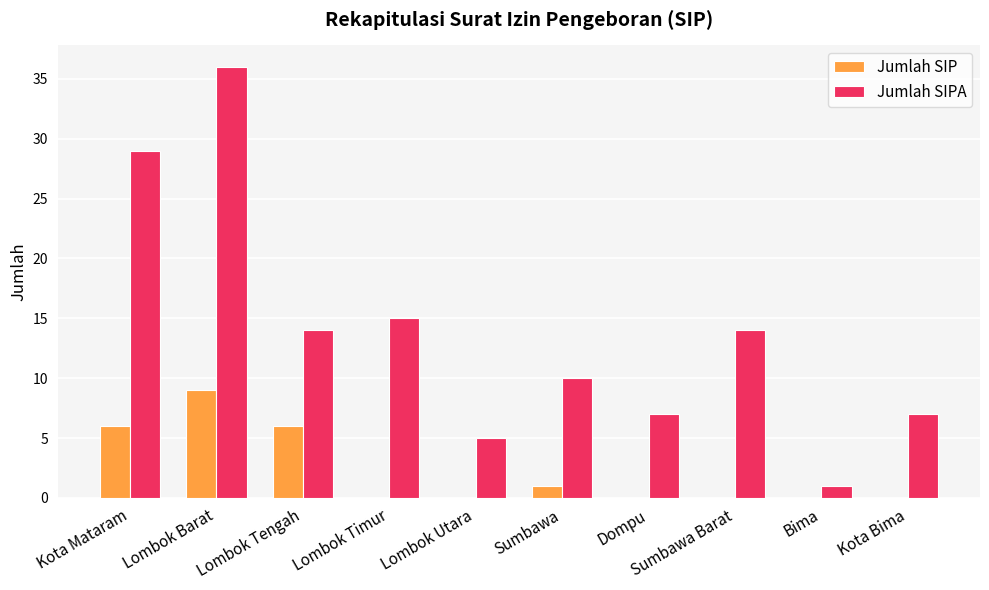

What is the sum of all Jumlah SIP values?

22